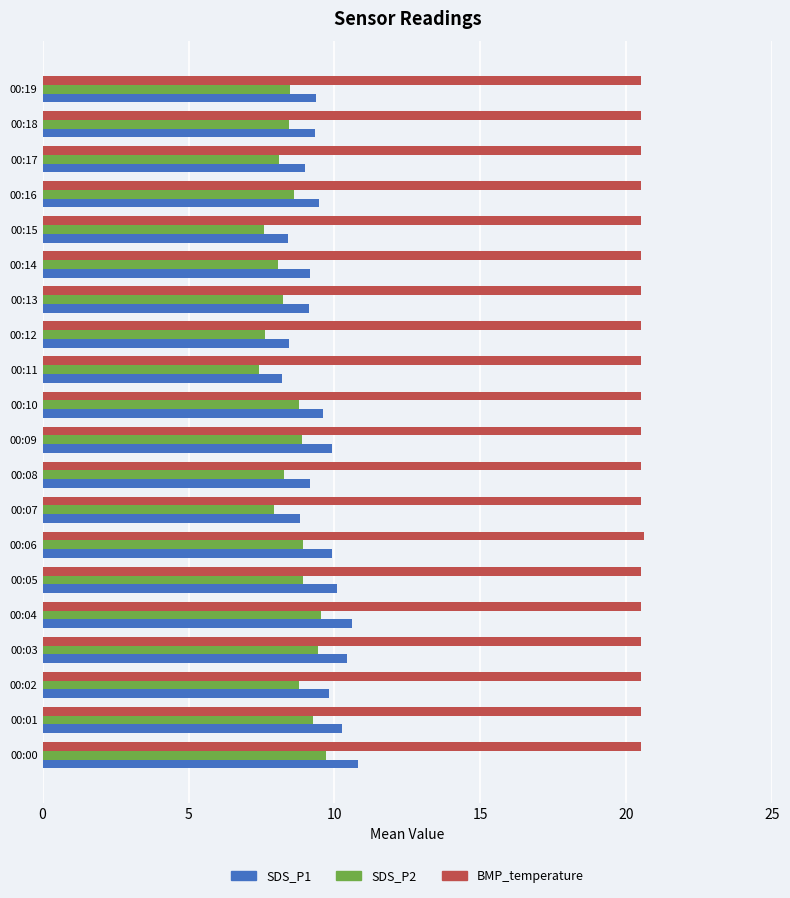

What are all the series names shown in the legend?

SDS_P1, SDS_P2, BMP_temperature